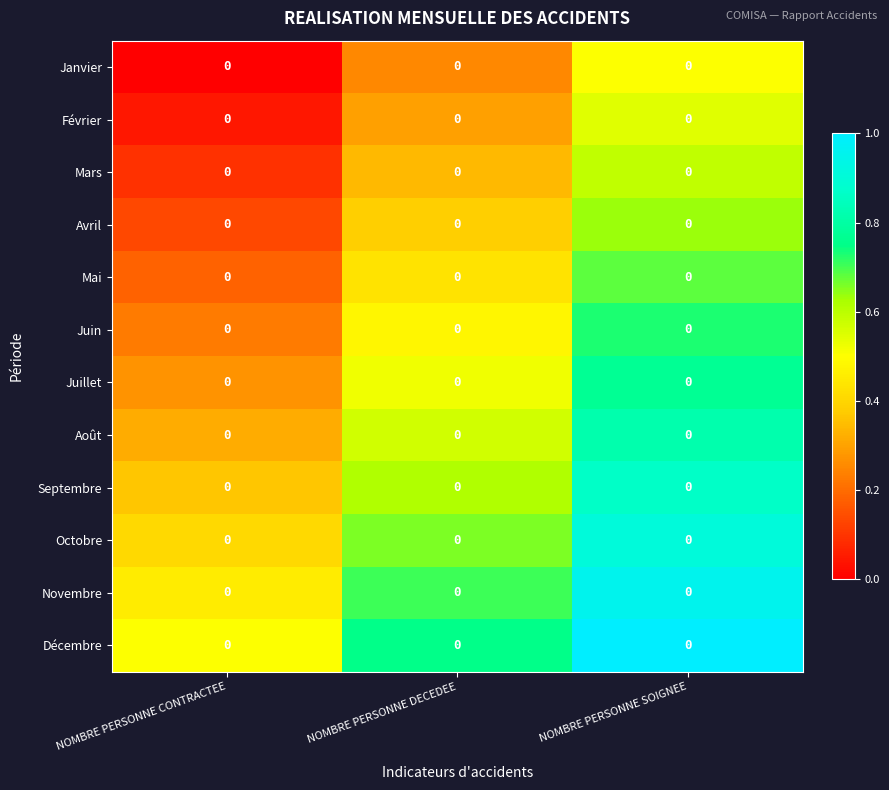

Read the Septembre value at NOMBRE PERSONNE CONTRACTEE.

0.4